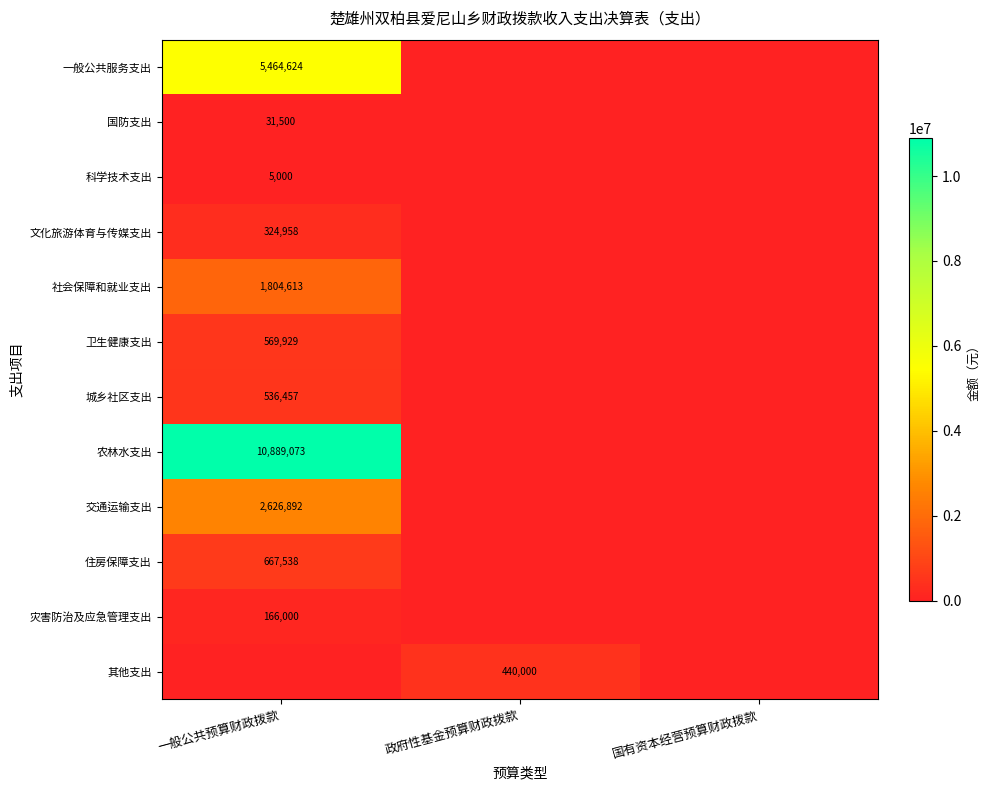

How many distinct data groups are displayed?

12